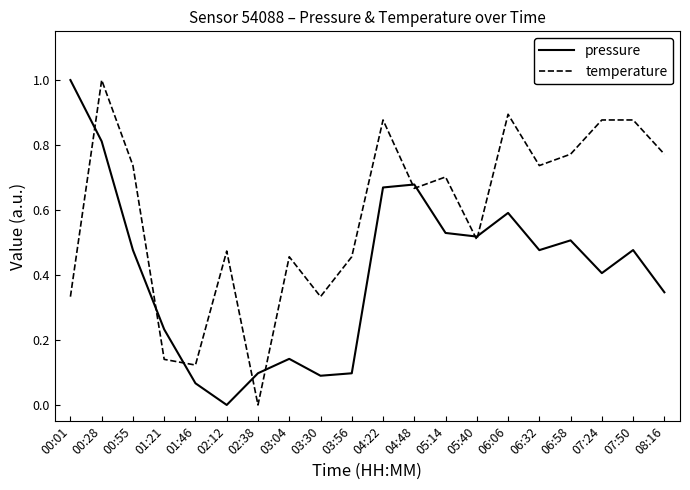

After their last crossing, which series has the higher values: pressure or temperature?

temperature